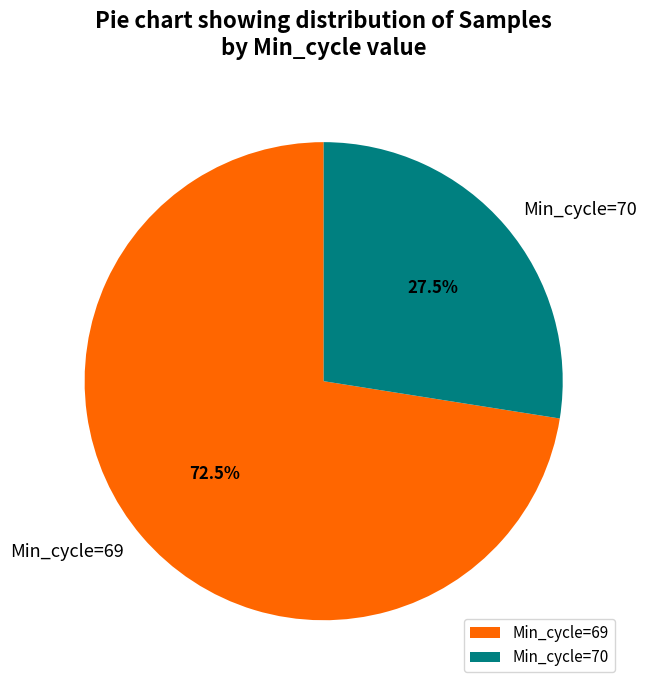

Which slice is the smallest?

Min_cycle=70